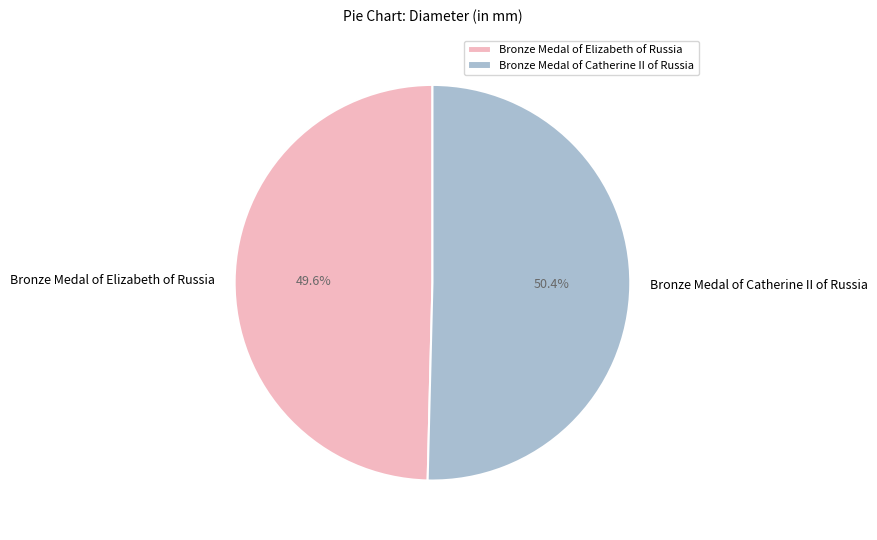

Combined, what portion of the pie is Bronze Medal of Catherine II of Russia and Bronze Medal of Elizabeth of Russia?

100.0%